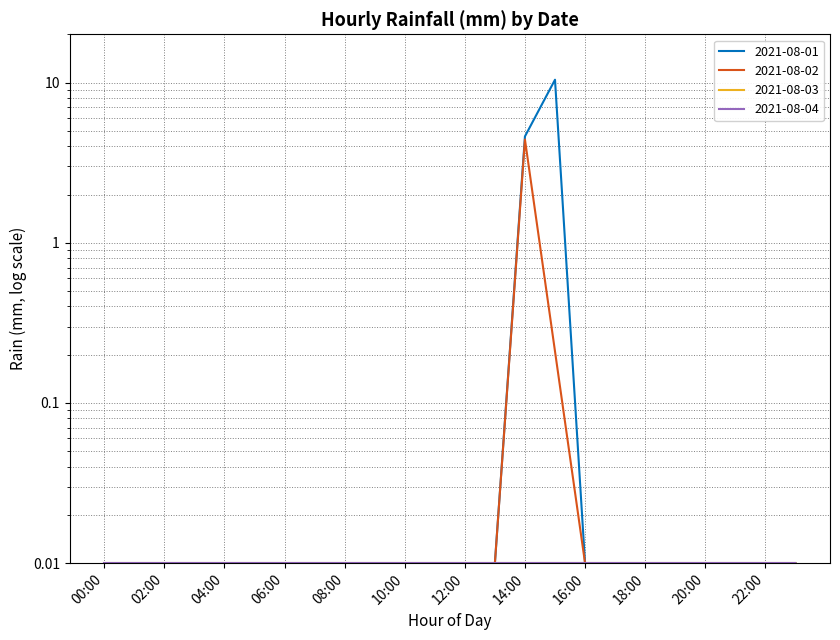

What is the label of the 4th point from the right?

20:00